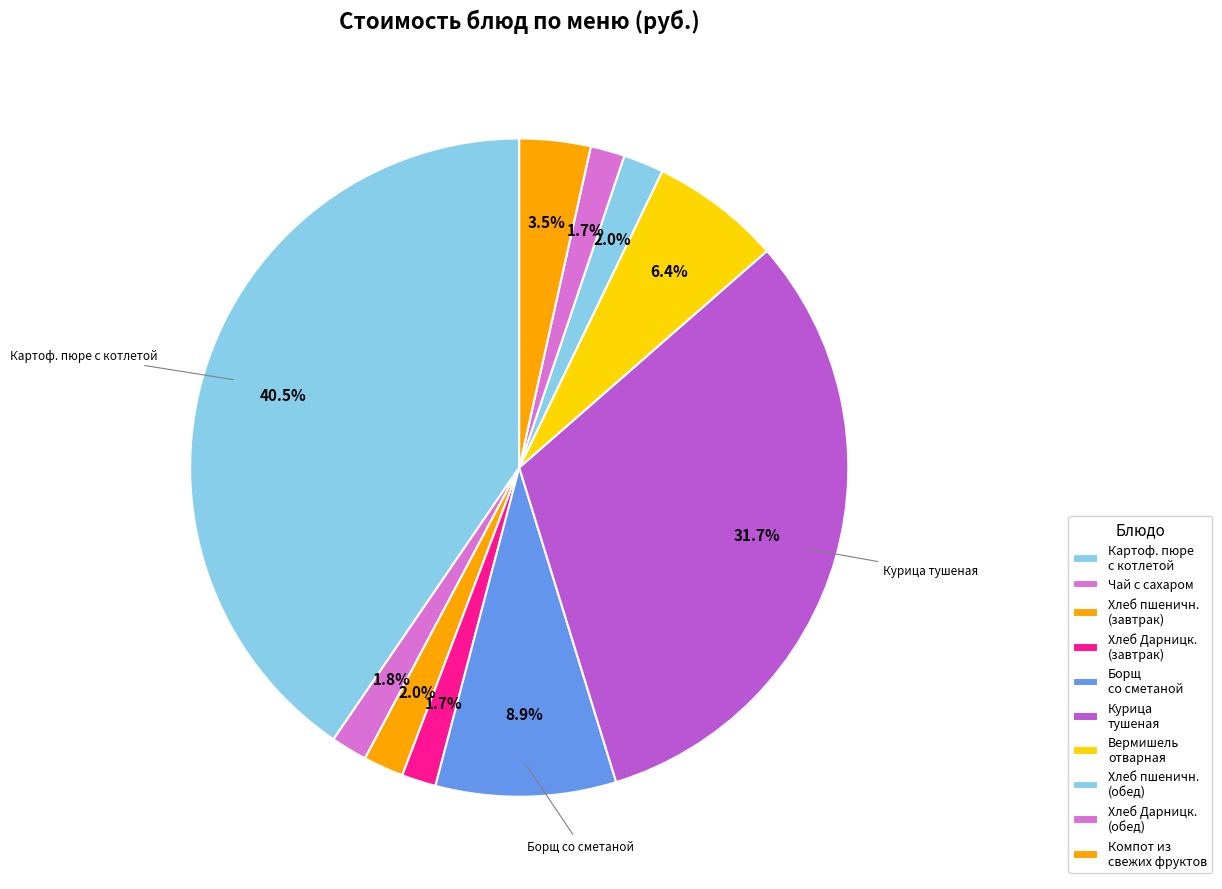

What is the smallest slice in the pie chart?

Хлеб Дарницкий (завтрак)